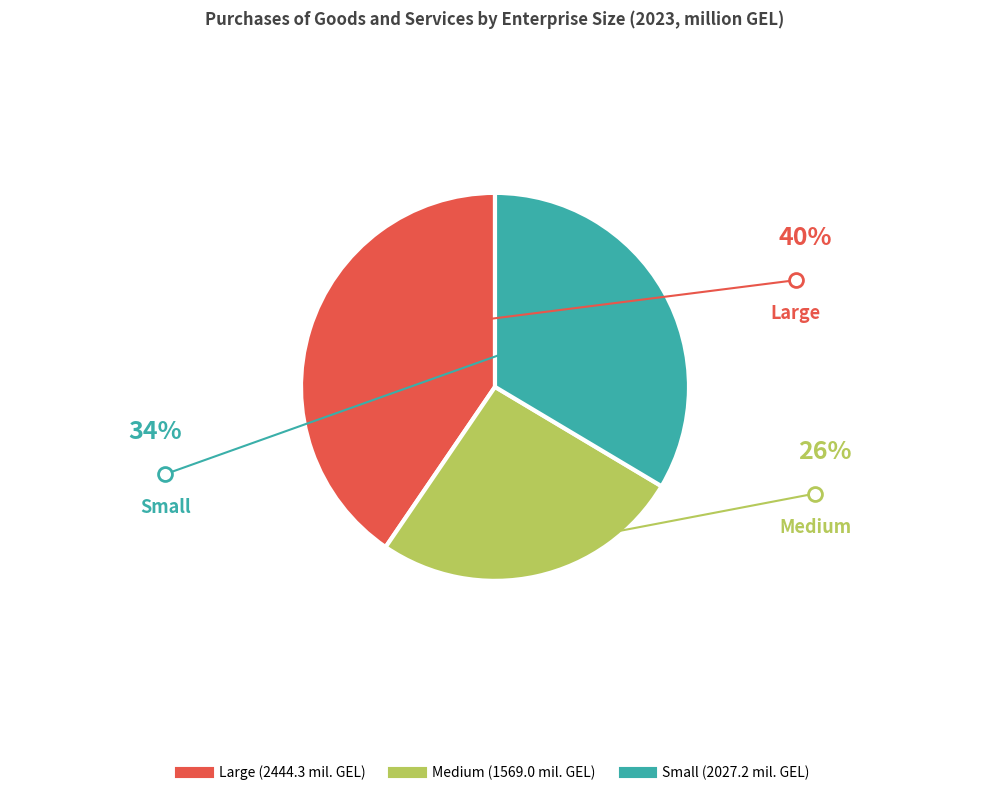

Which slice is the smallest?

Medium